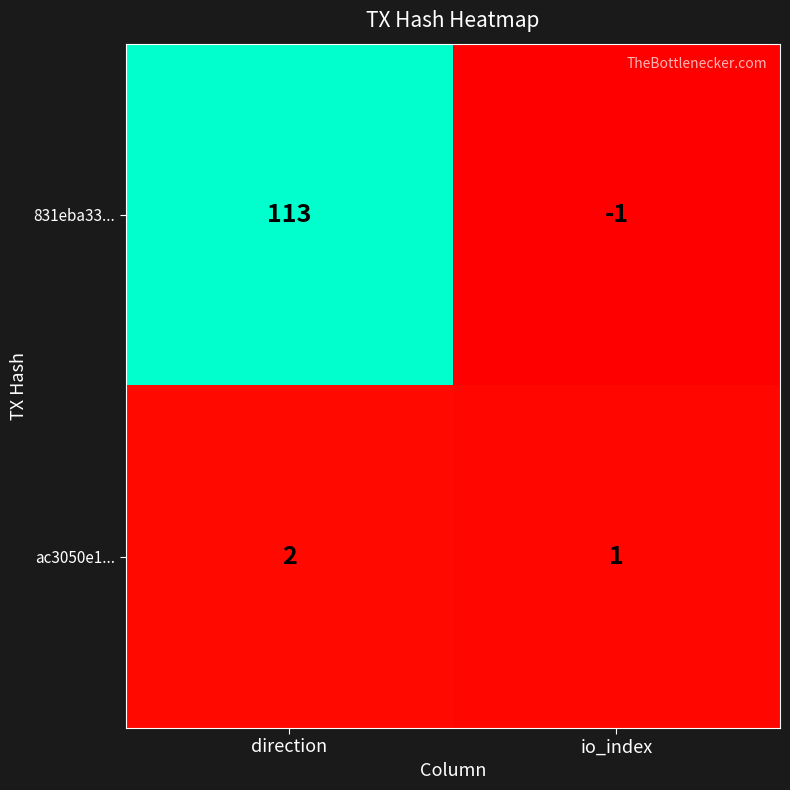

Reading left to right, transcribe all the data shown in this chart.

831eba33...: direction=113	io_index=-1
ac3050e1...: direction=2	io_index=1